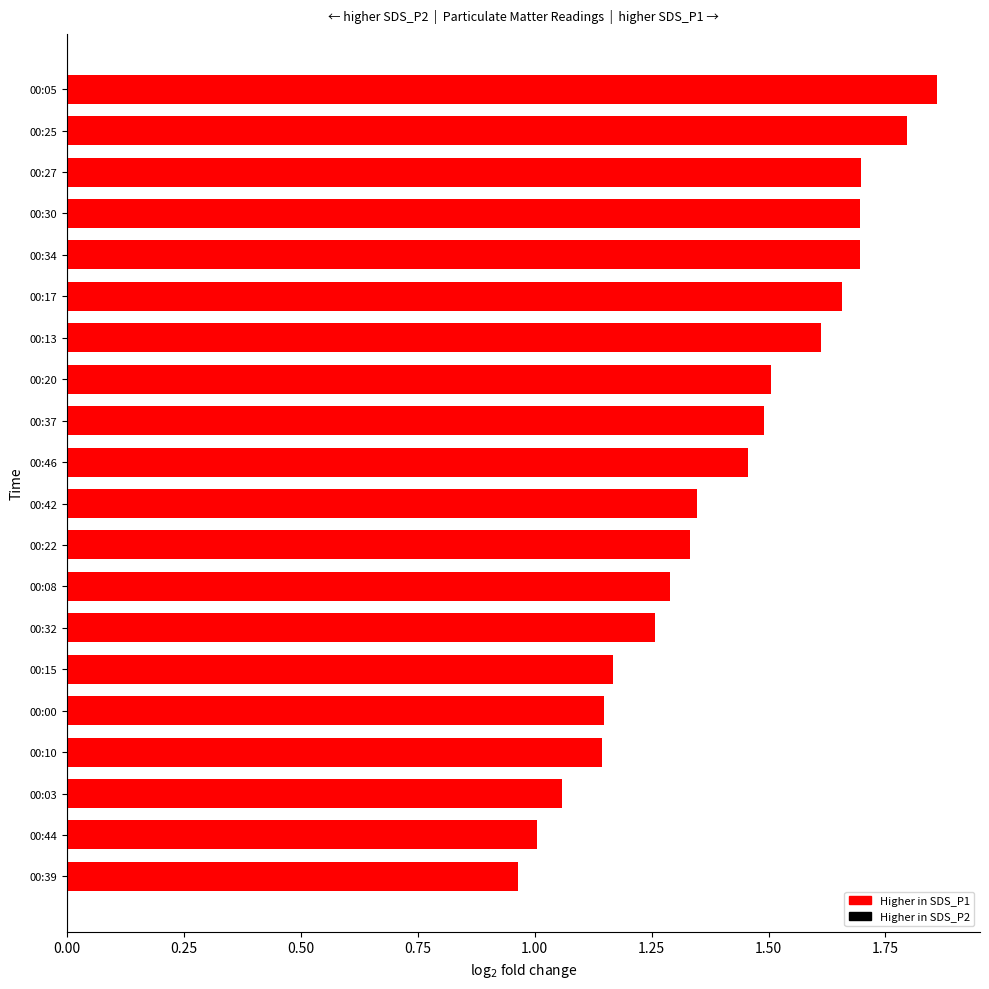

Is it true that the value at 00:00 is 1.7?

False